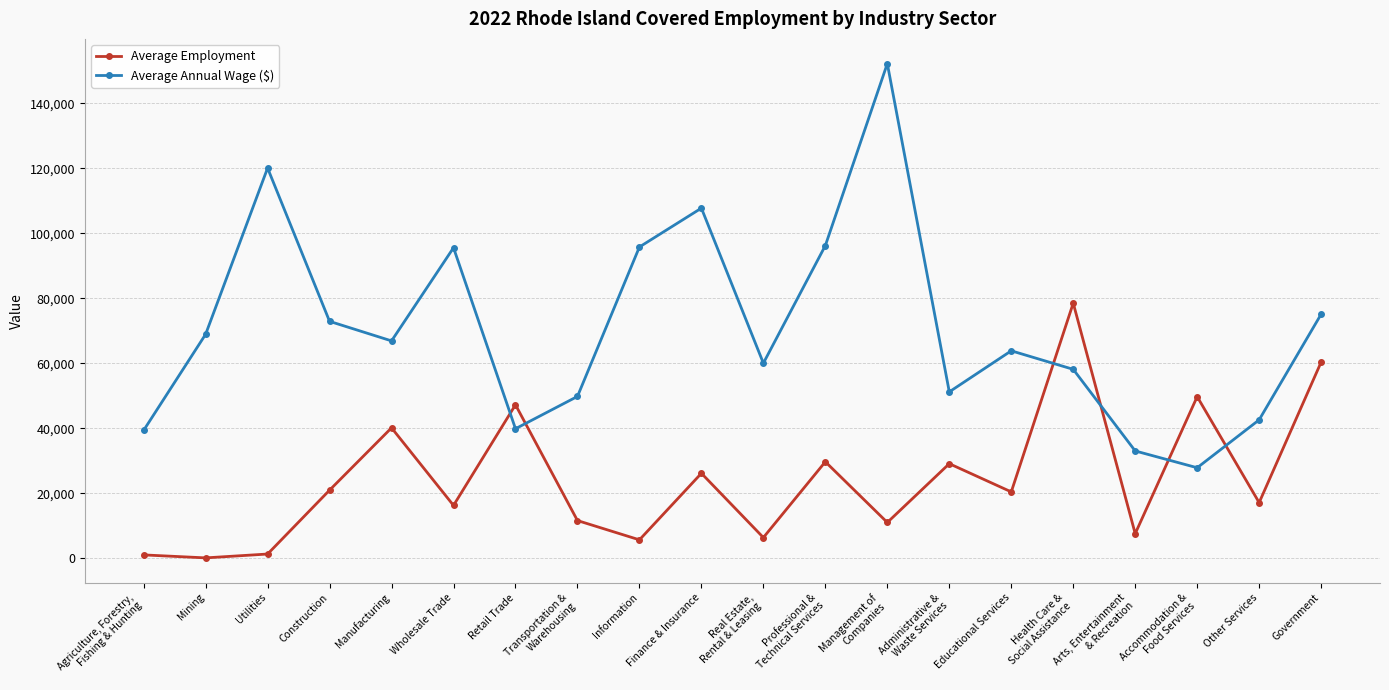

Which series changed the most between Agriculture, Forestry,
Fishing & Hunting and Professional &
Technical Services?

Average Annual Wage ($)